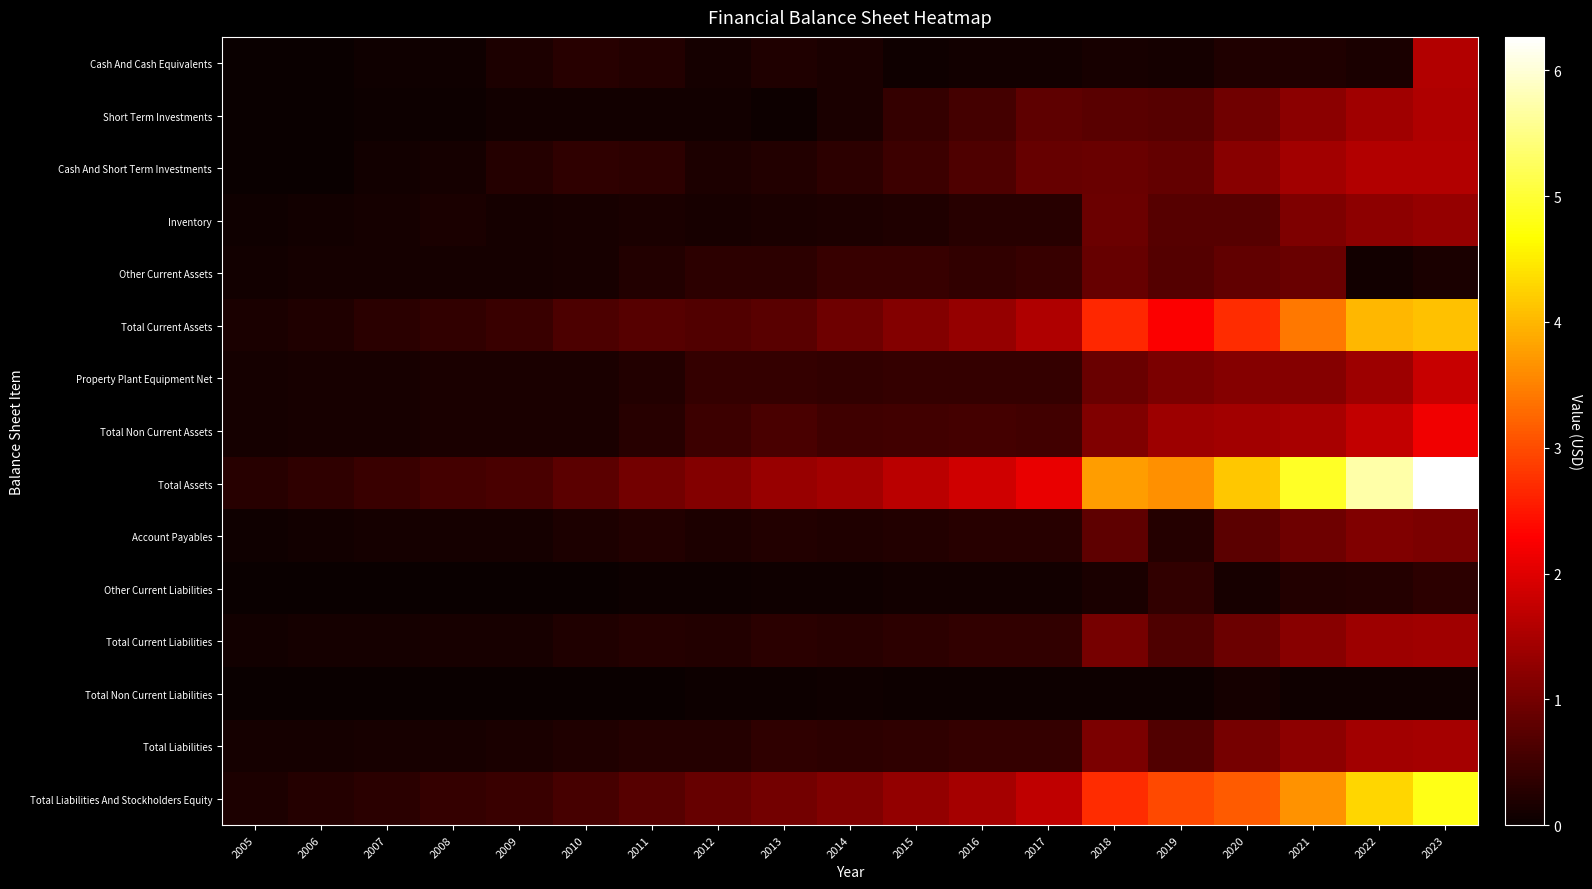

How many distinct data groups are displayed?

15